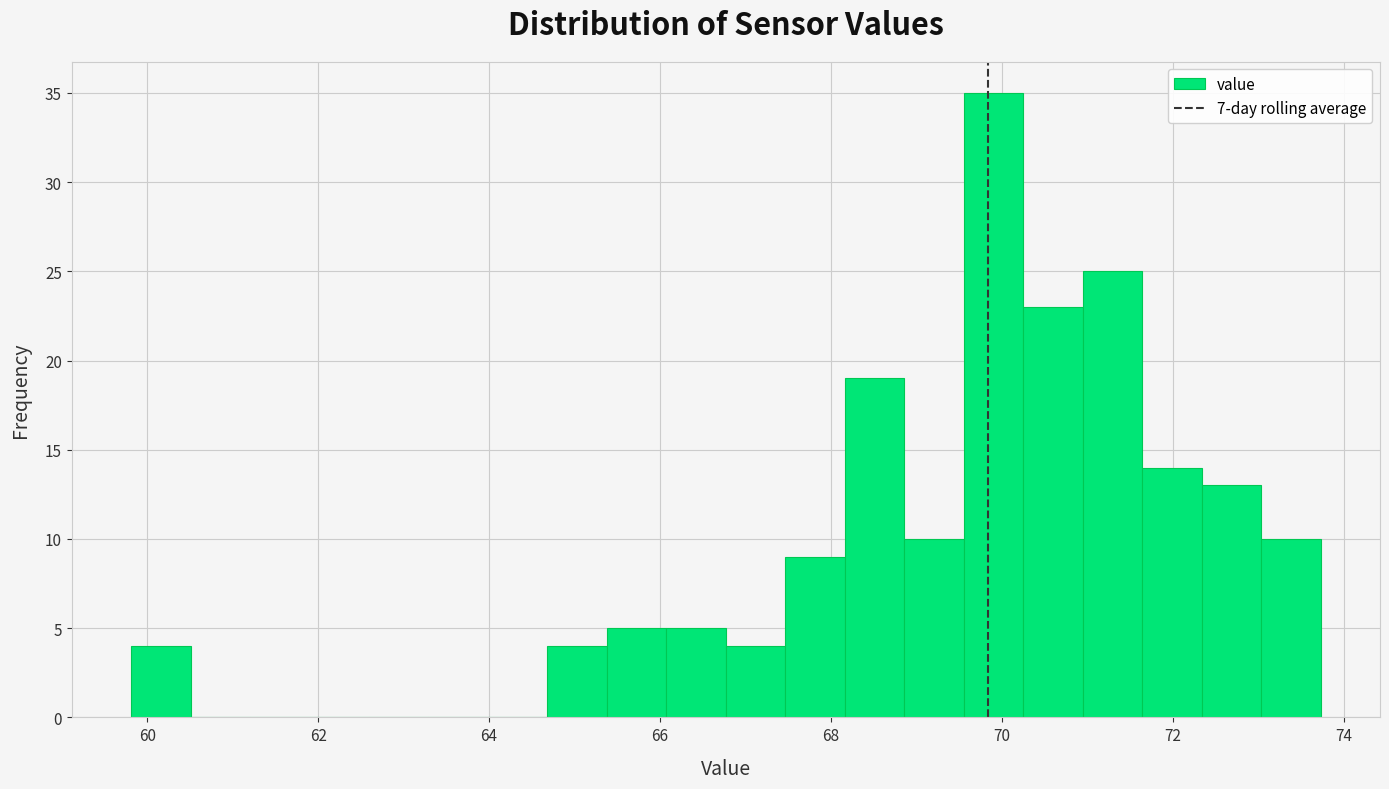

Read against the x-axis, roughly where is the centre of the tallest bar?

70.0